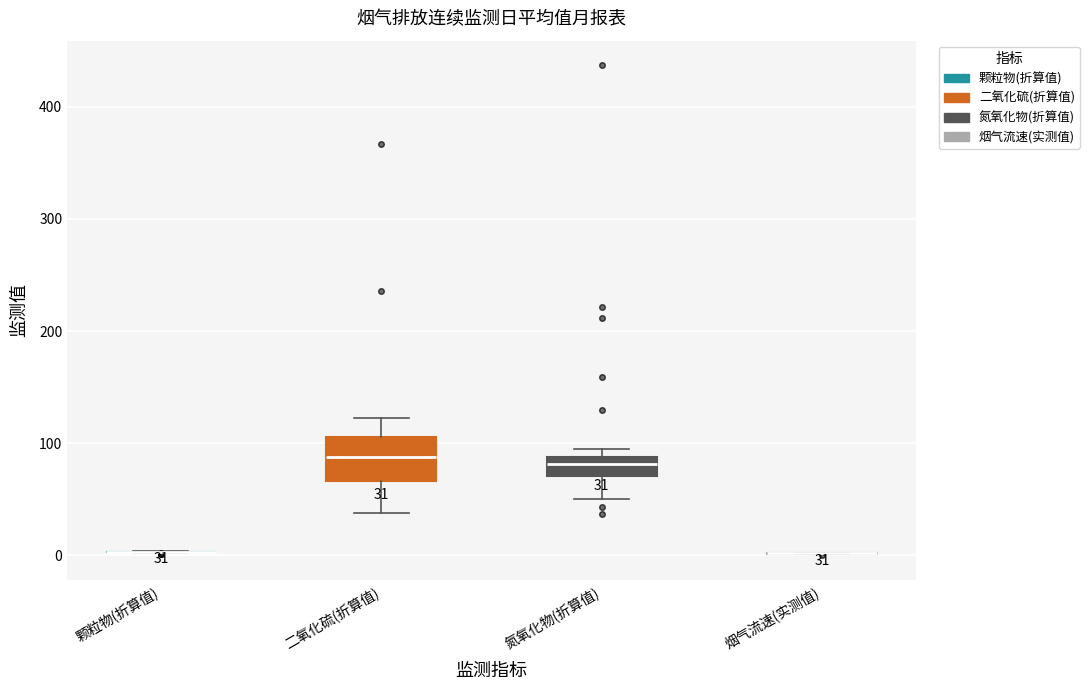

Comparing the boxes themselves (not the whiskers), which one is the tallest?

二氧化硫(折算值)